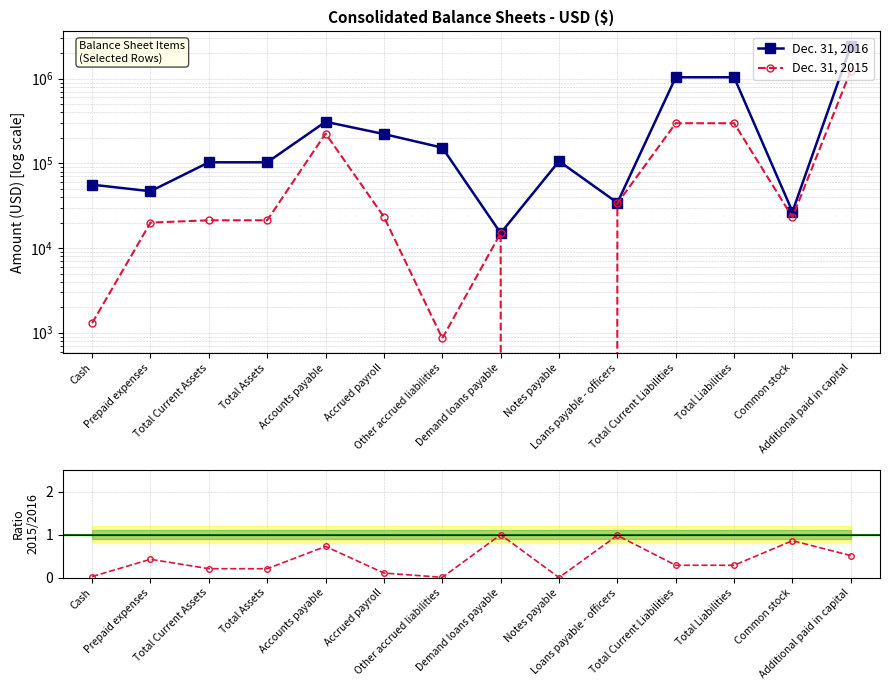

Which label corresponds to the largest value in the chart?

Additional paid in capital